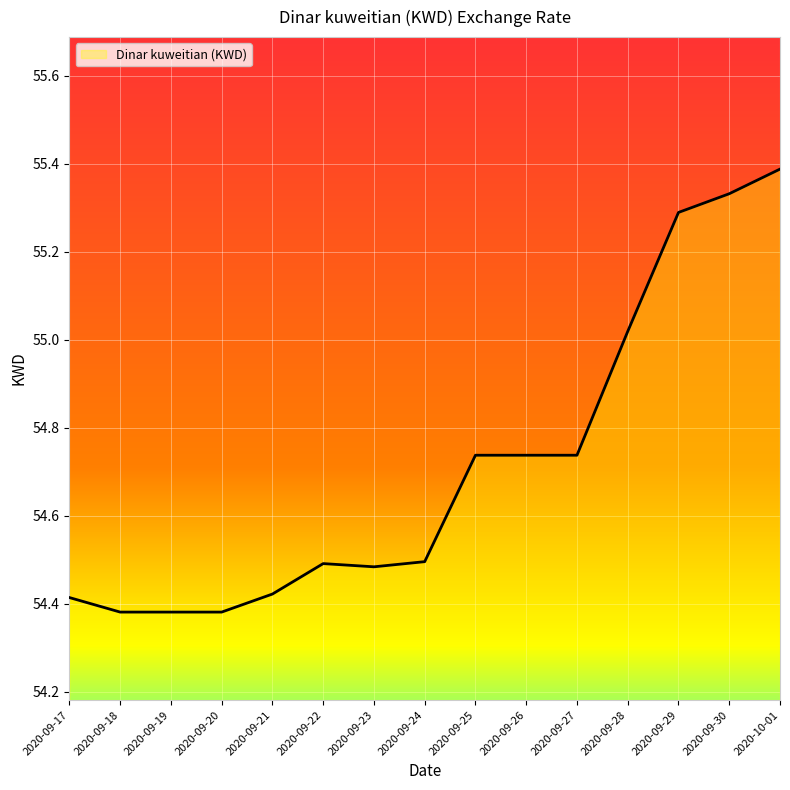

Approximately how many times larger is the value at 2020-09-28 compared to 2020-09-26?

1.0